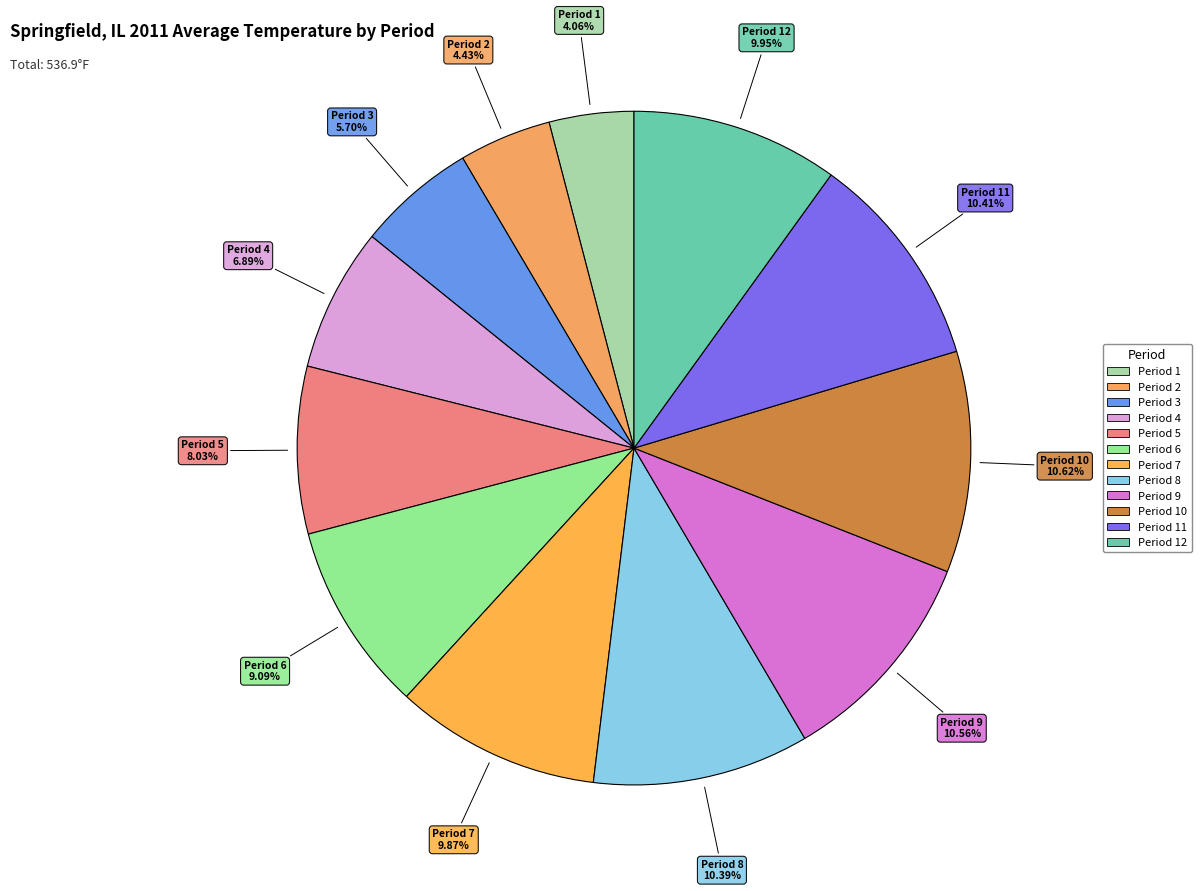

Rank the categories by value from highest to lowest.

Period 10, Period 9, Period 11, Period 8, Period 12, Period 7, Period 6, Period 5, Period 4, Period 3, Period 2, Period 1